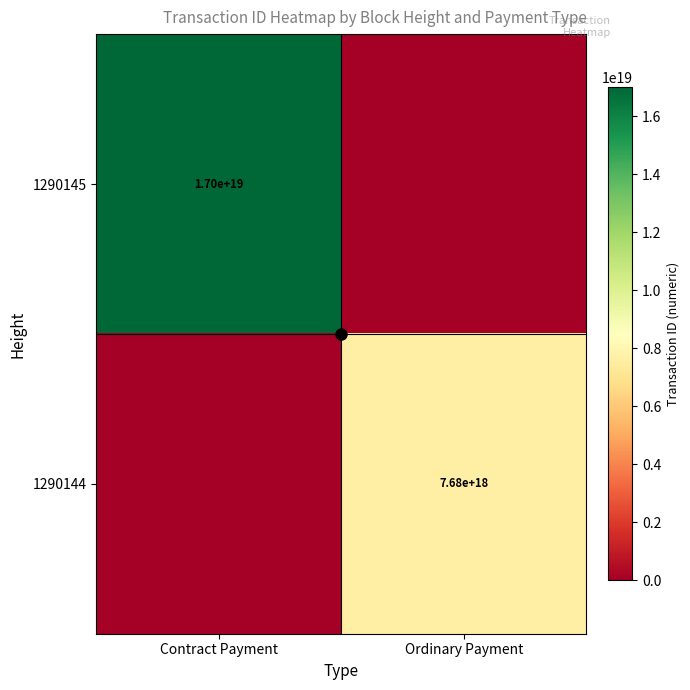

At how many categories does at least one series exceed 16269575159197687808?

1